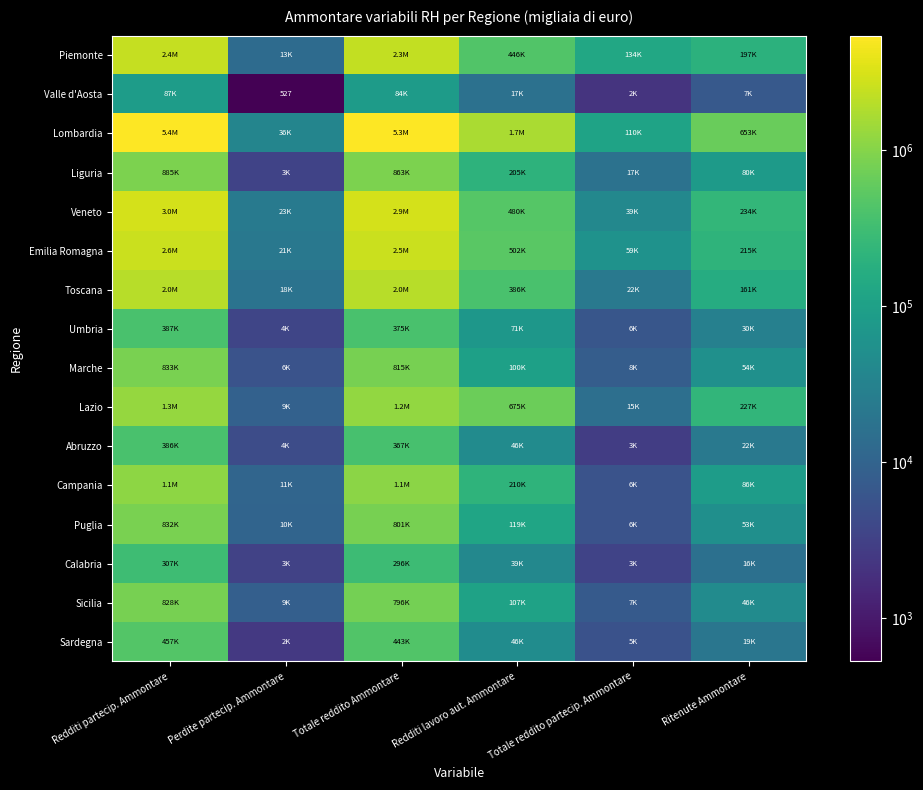

Is it true that Valle d'Aosta equals 527 at Perdite partecip. Ammontare?

True